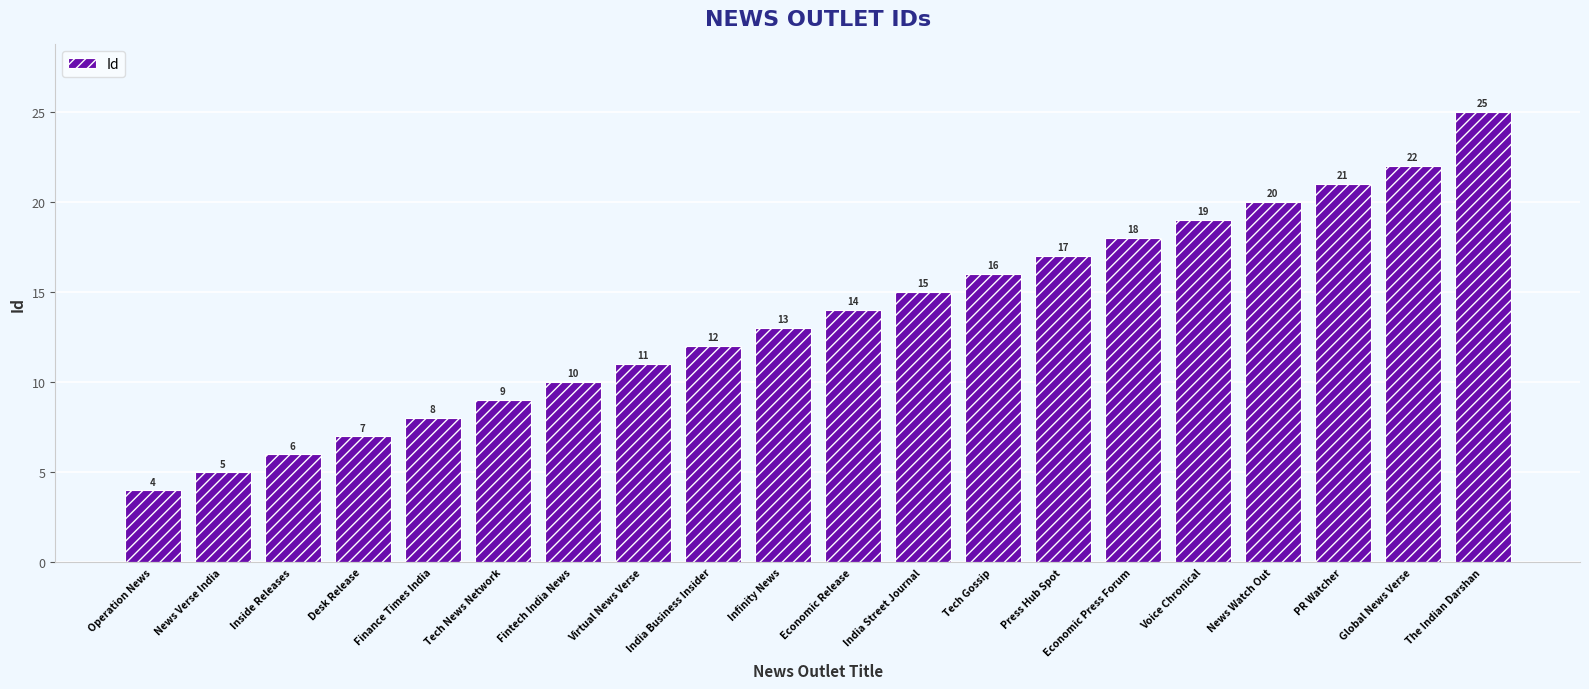

Which label corresponds to the largest value in the chart?

The Indian Darshan